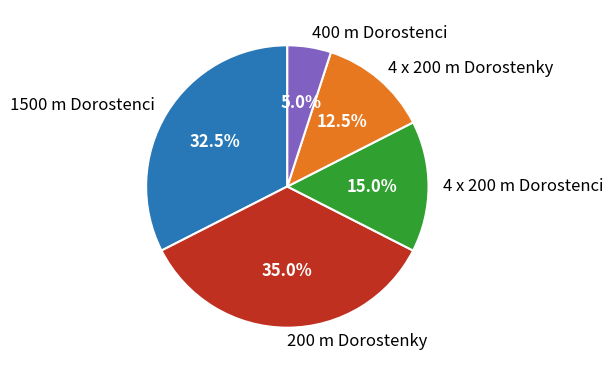

Which has a higher value, 4 x 200 m Dorostenky or 1500 m Dorostenci?

1500 m Dorostenci